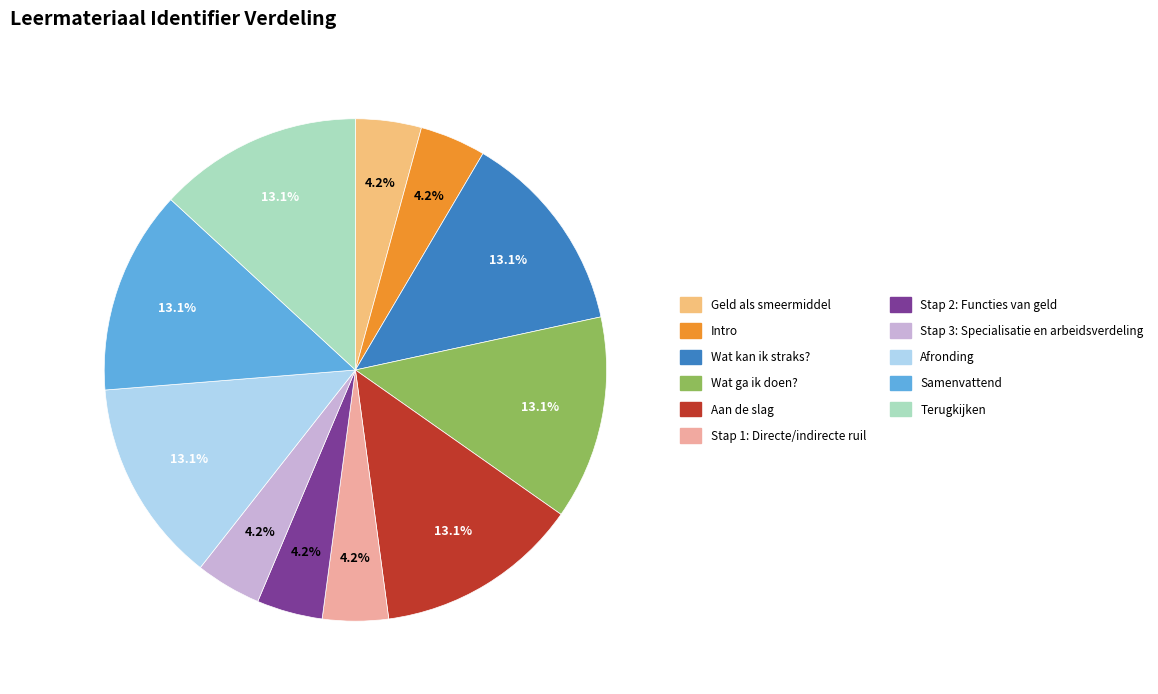

What percentage is the Geld als smeermiddel slice, to the nearest percent?

4%